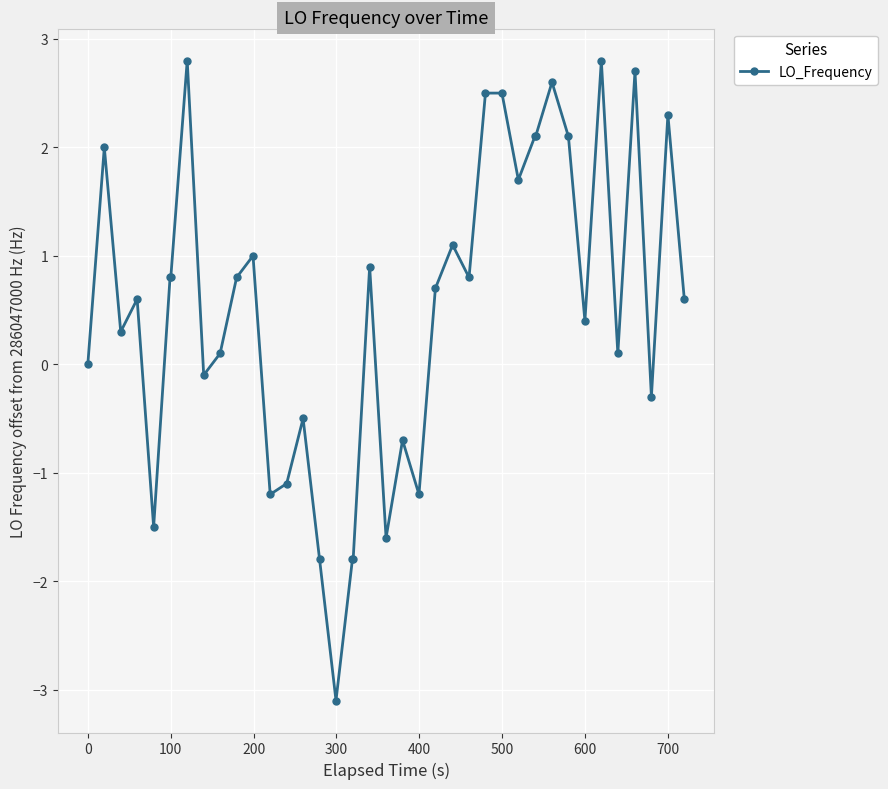

True or false: there are more than 1 points higher than both neighbors.

True